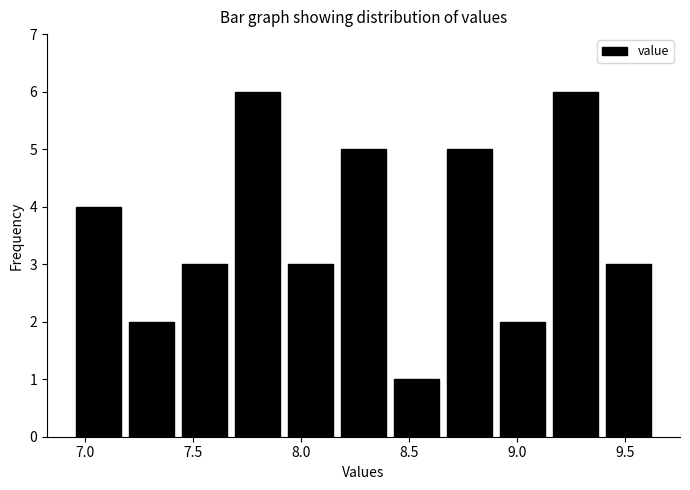

Reading left to right, list every bar in this chart as the range it spans on the x-axis followed by its height. Neither the bar edges nor the heights are printed on the chart, so give them approximately, as read against the axes.

6.95 to 7.20: 4
7.20 to 7.45: 2
7.45 to 7.70: 3
7.70 to 7.90: 6
7.90 to 8.15: 3
8.15 to 8.40: 5
8.40 to 8.65: 1
8.65 to 8.90: 5
8.90 to 9.15: 2
9.15 to 9.40: 6
9.40 to 9.65: 3